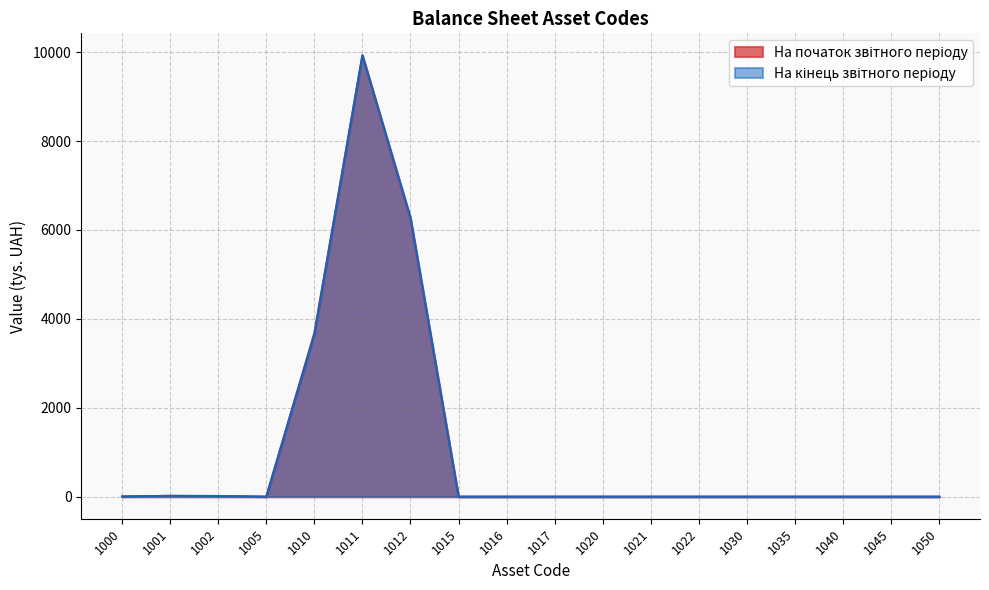

Reading left to right, list all the values displayed in this chart.

На початок звітного періоду: 1000=6	1001=18	1002=12	1005=0	1010=3682	1011=9926	1012=6244	1015=0	1016=0	1017=0	1020=0	1021=0	1022=0	1030=0	1035=0	1040=0	1045=0	1050=0
На кінець звітного періоду: 1000=3	1001=18	1002=15	1005=0	1010=3645	1011=9926	1012=6281	1015=0	1016=0	1017=0	1020=0	1021=0	1022=0	1030=0	1035=0	1040=0	1045=0	1050=0